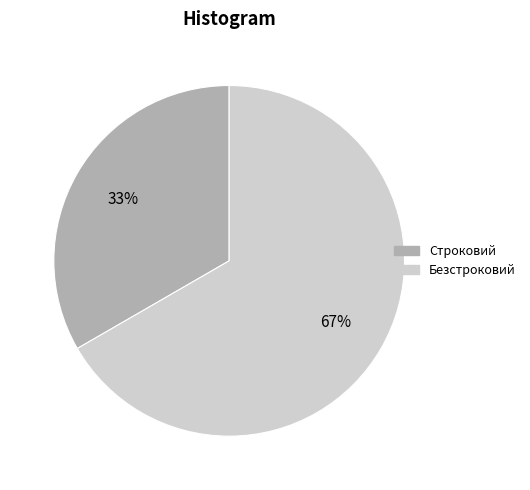

What percentage is the Безстроковий slice, to the nearest percent?

67%